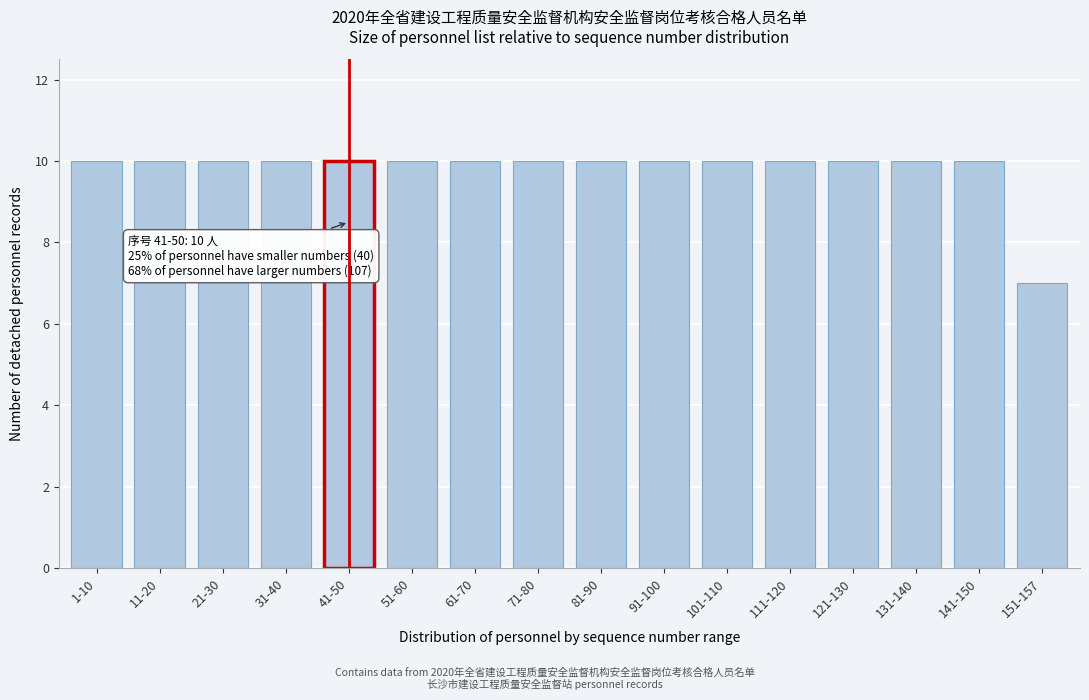

Reading left to right, extract all data points from this chart.

1-10=10	11-20=10	21-30=10	31-40=10	41-50=10	51-60=10	61-70=10	71-80=10	81-90=10	91-100=10	101-110=10	111-120=10	121-130=10	131-140=10	141-150=10	151-157=7